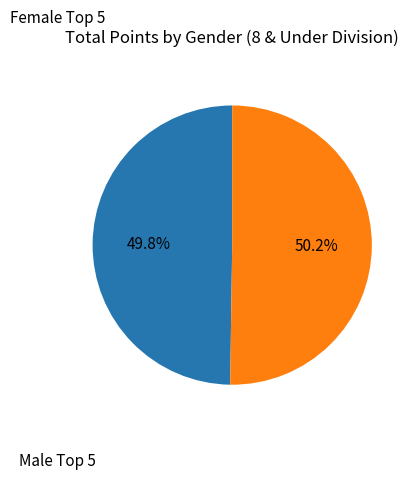

Is there a majority slice in this chart?

Yes